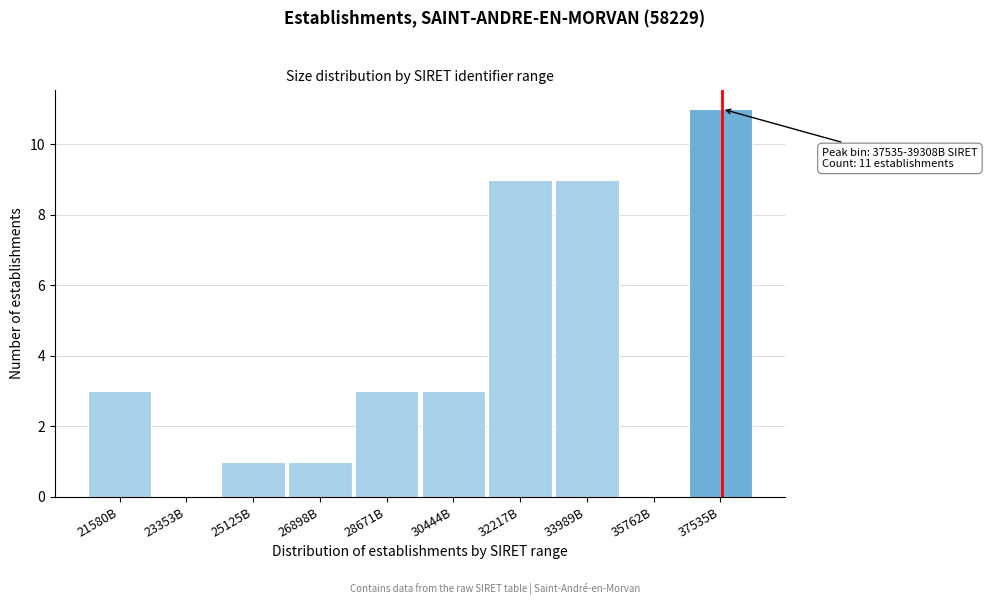

Reading right to left, what are all the values shown in this chart?

37535B=11	35762B=0	33989B=9	32217B=9	30444B=3	28671B=3	26898B=1	25125B=1	23353B=0	21580B=3